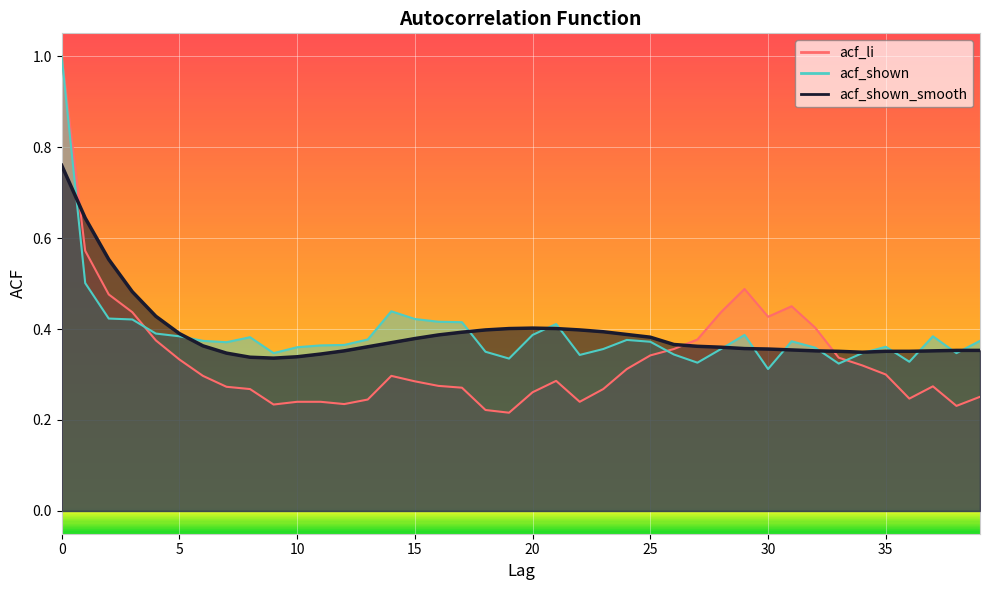

In acf_shown, how many points are higher than both neighbors (excluding endpoints)?

8